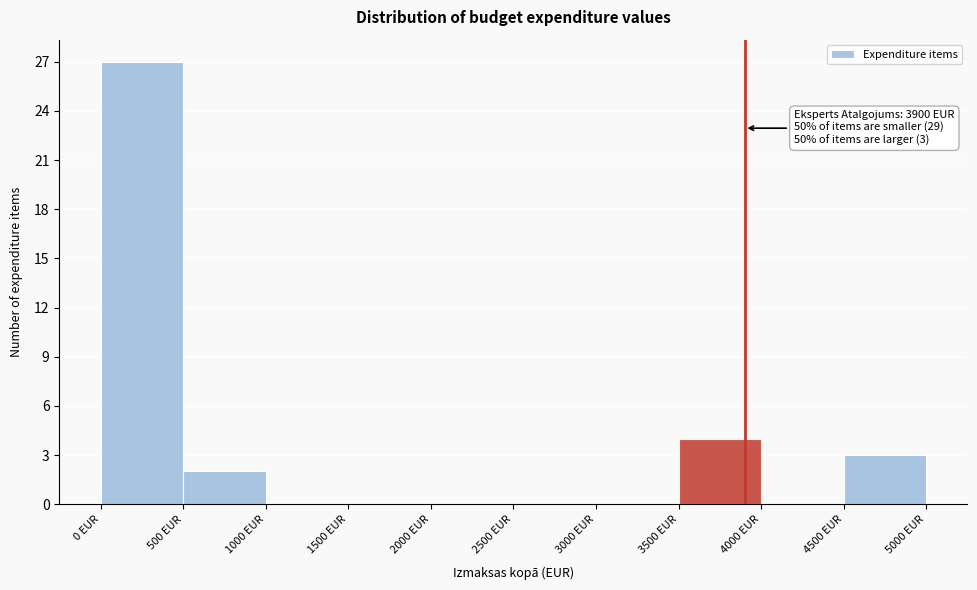

Over which range of the x-axis is the bar tallest?

0 to 500